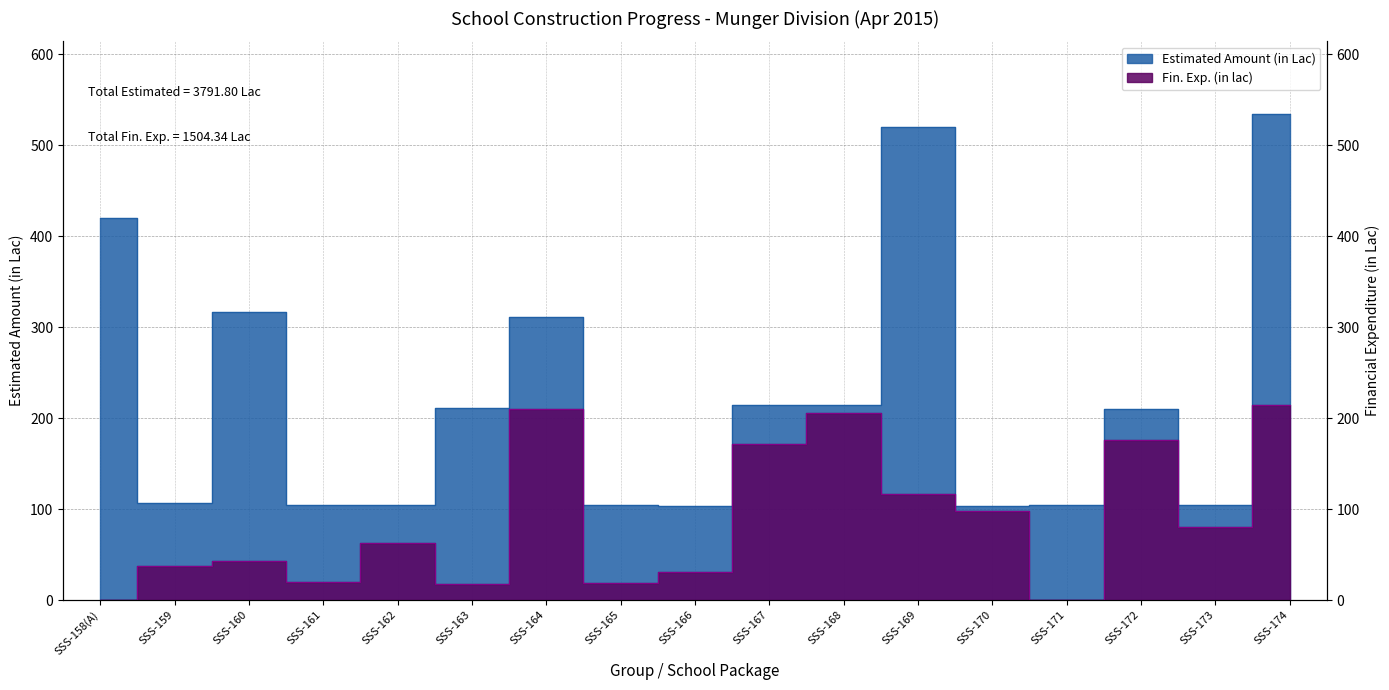

How many data points in Fin. Exp. (in lac) are less than 62?

8